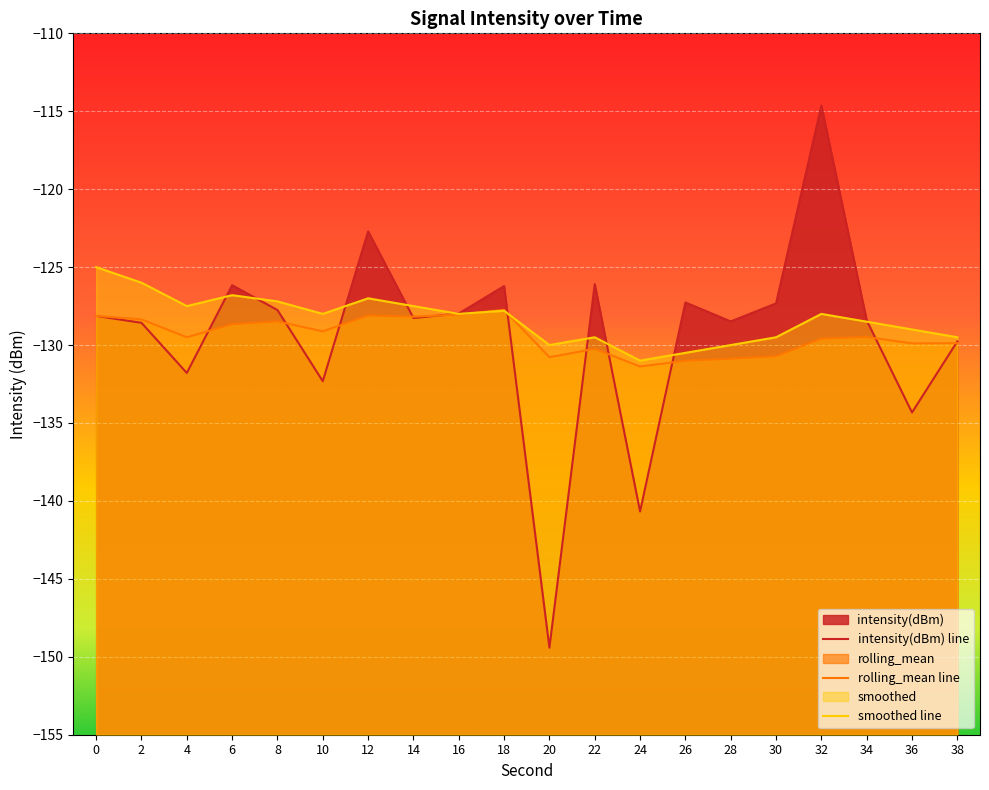

Is it true that rolling_mean line equals -226.4 at 32?

False